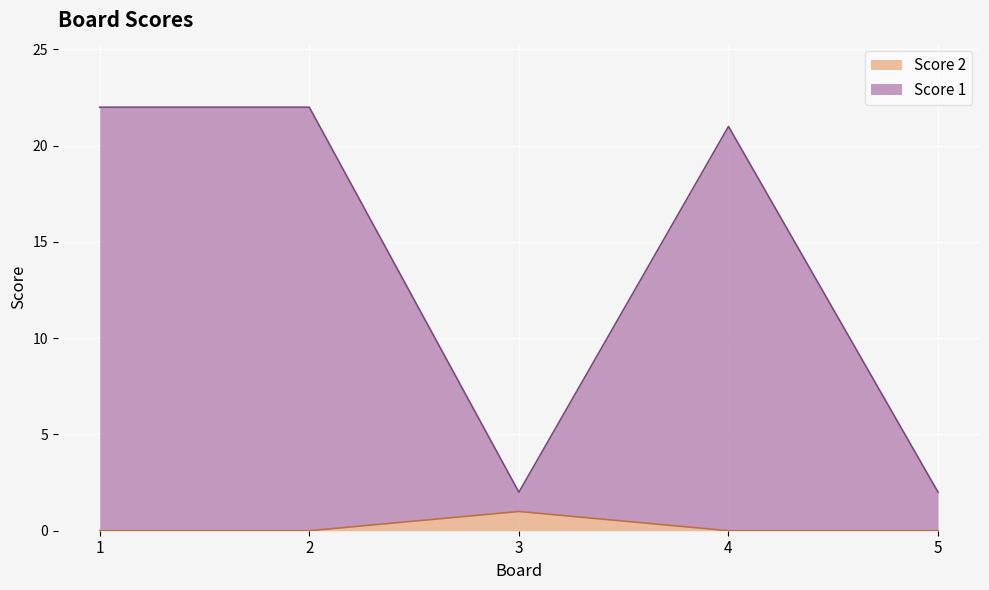

Where is the first local minimum for Score 1?

3